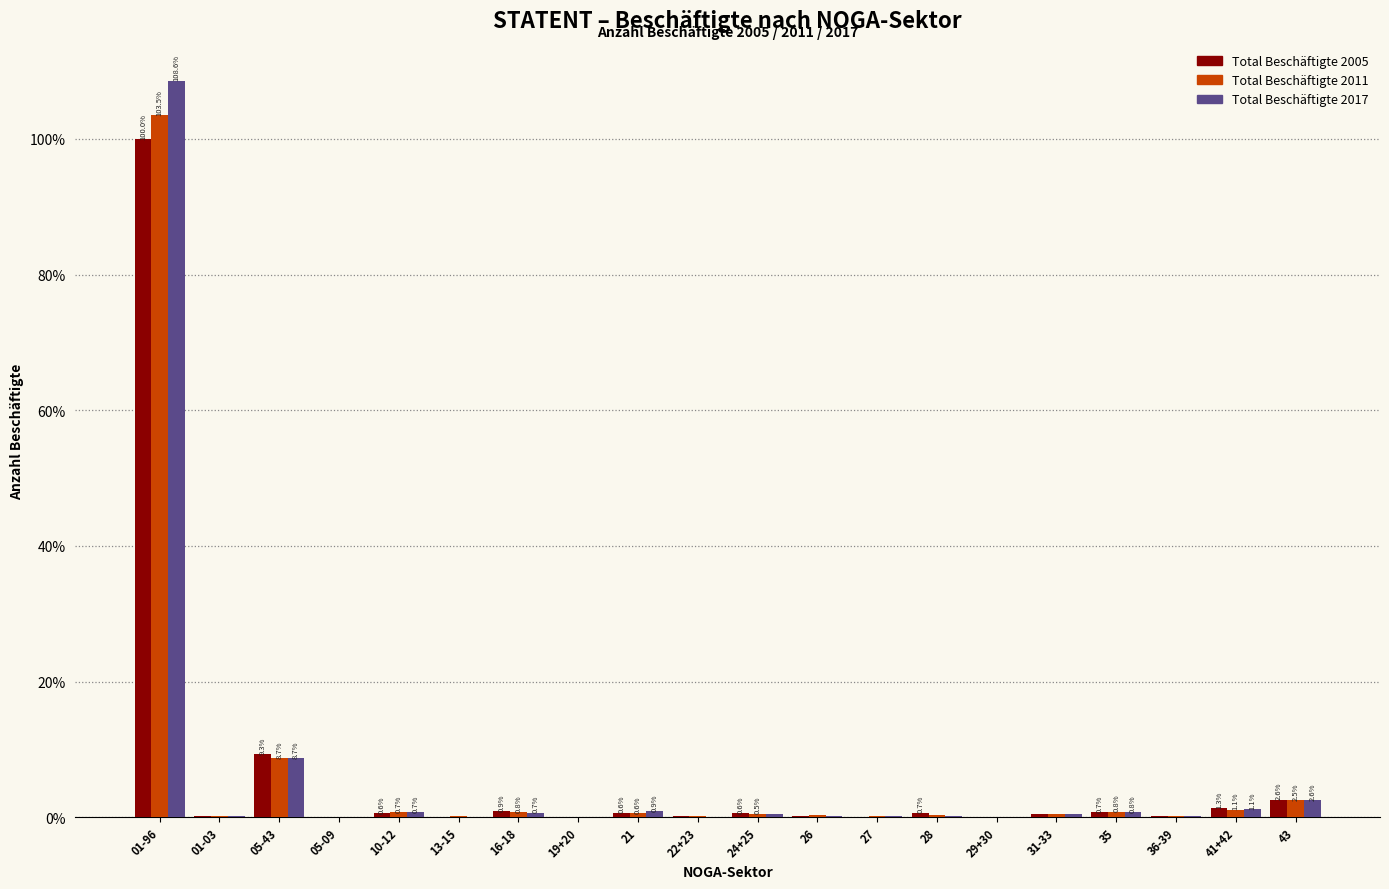

What is the sum of all Total Beschäftigte 2017 values?

126.2